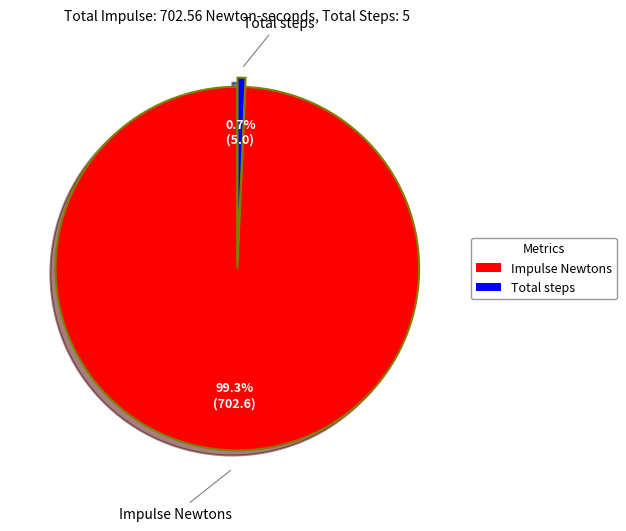

Between Impulse Newtons and Total steps, which is larger?

Impulse Newtons